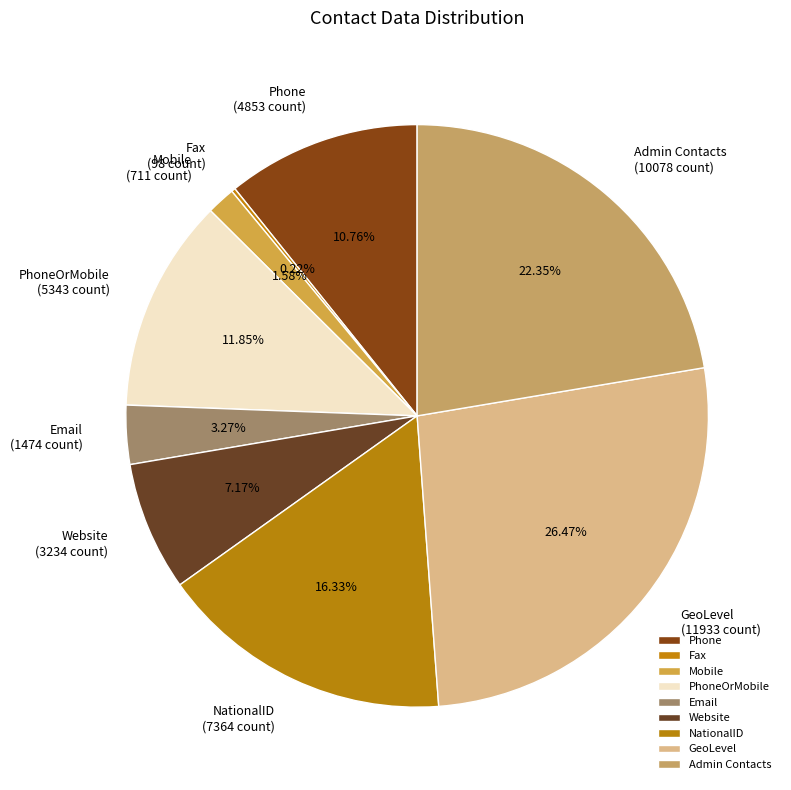

Which has a higher value, NationalID or Mobile?

NationalID